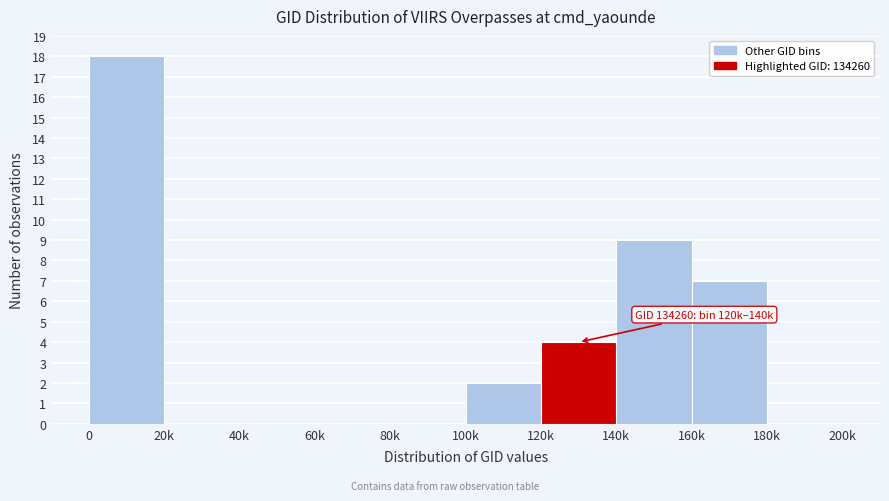

Reading left to right, what are all the values shown in this chart?

0=18	20k=0	40k=0	60k=0	80k=0	100k=2	120k=4	140k=9	160k=7	180k=0